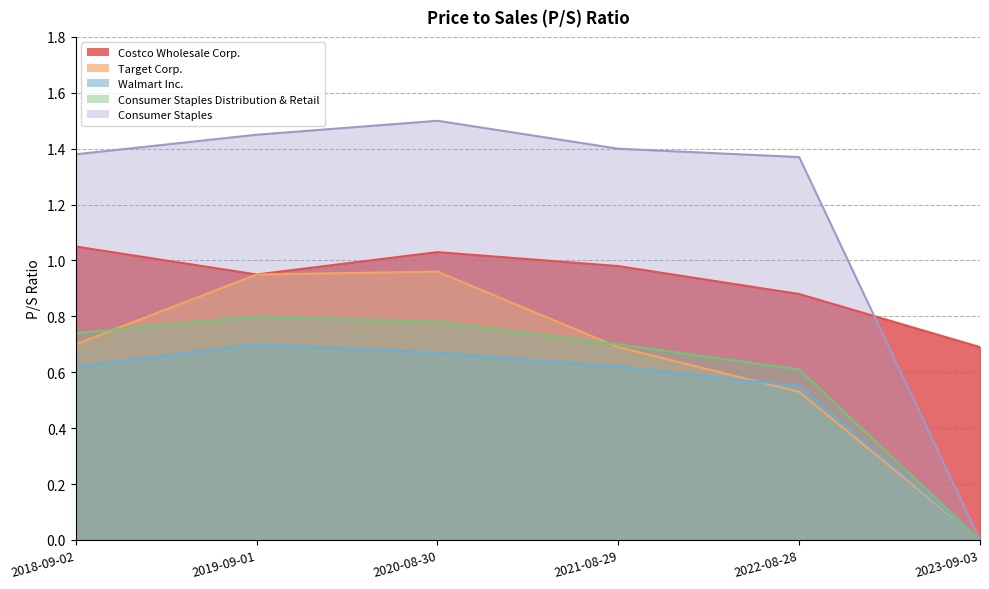

What are all the series names shown in the legend?

Costco Wholesale Corp., Target Corp., Walmart Inc., Consumer Staples Distribution & Retail, Consumer Staples